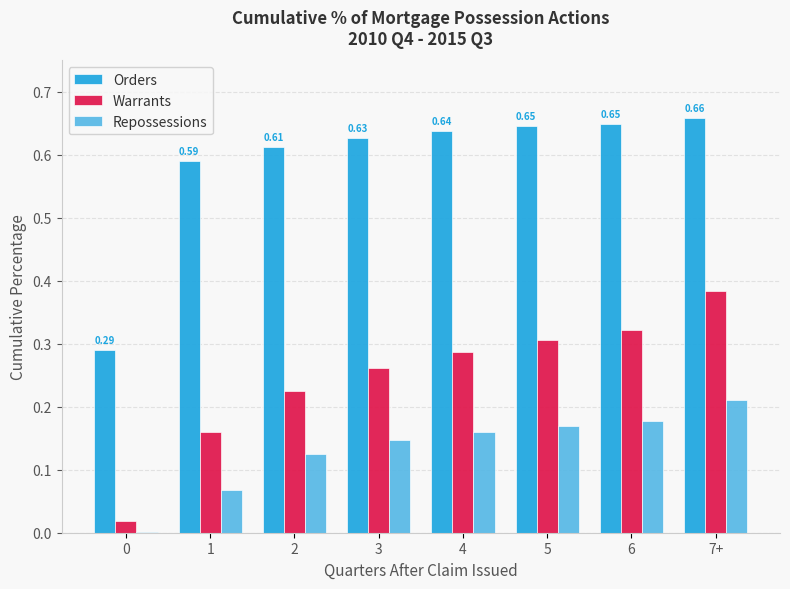

What is the sum of all Repossessions values?

1.1